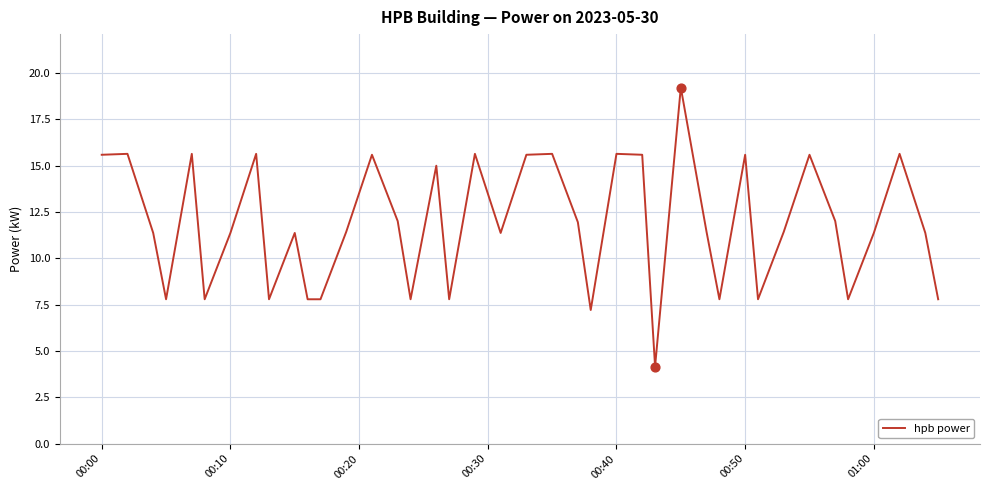

What is the maximum value shown in the chart?

19.2